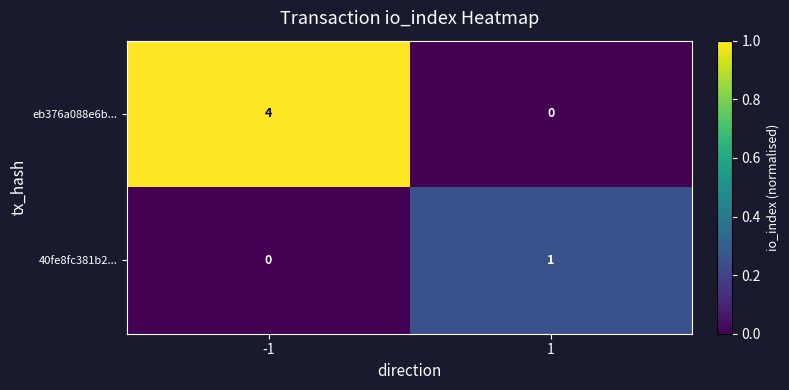

Reading right to left, list all the values displayed in this chart.

eb376a088e6b...: 0	4
40fe8fc381b2...: 1	0